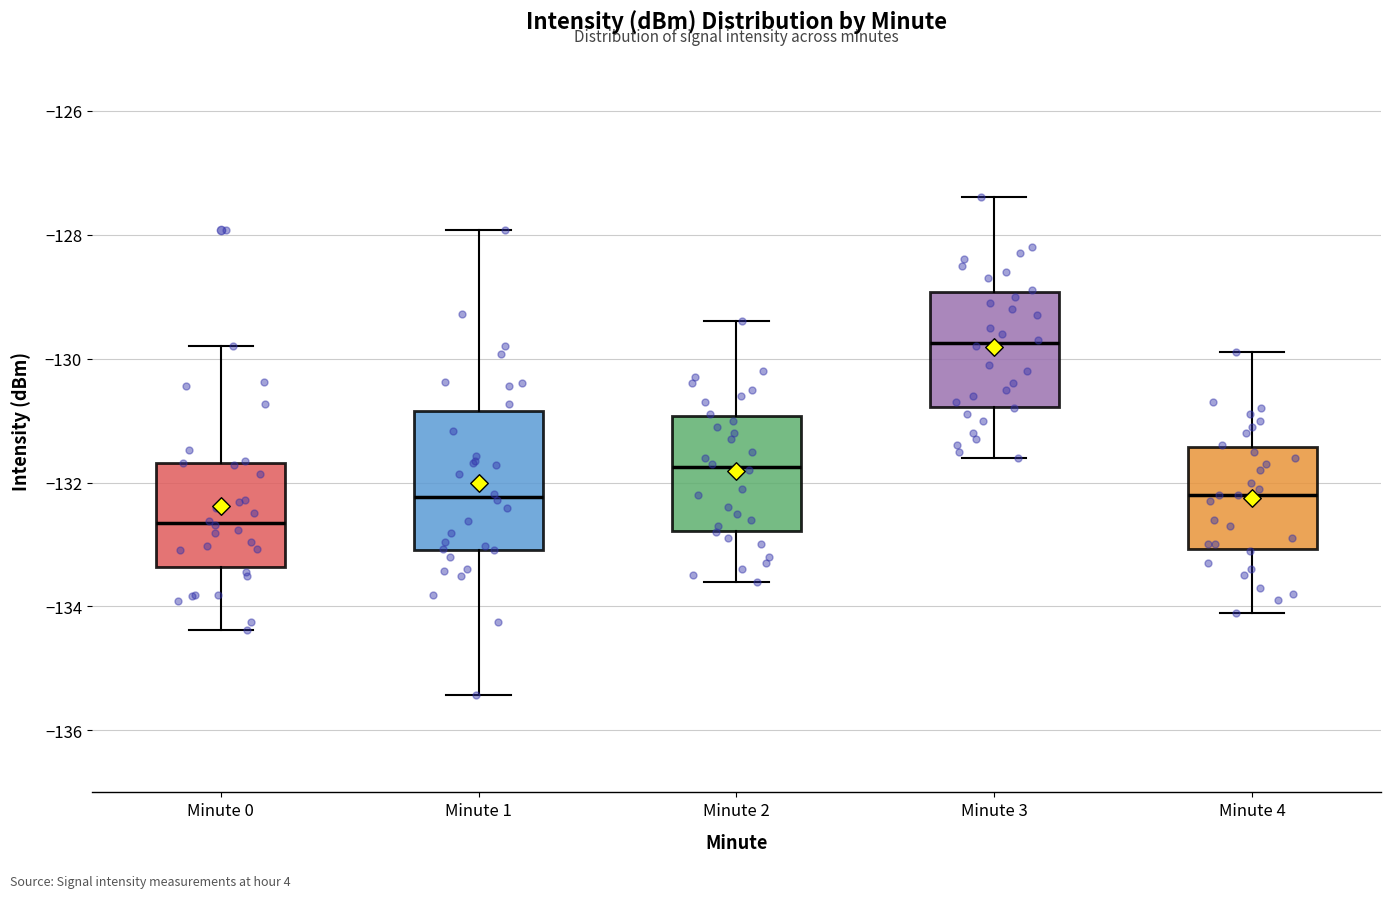

Which box is the tallest, from its lower edge to its upper edge?

Minute 1